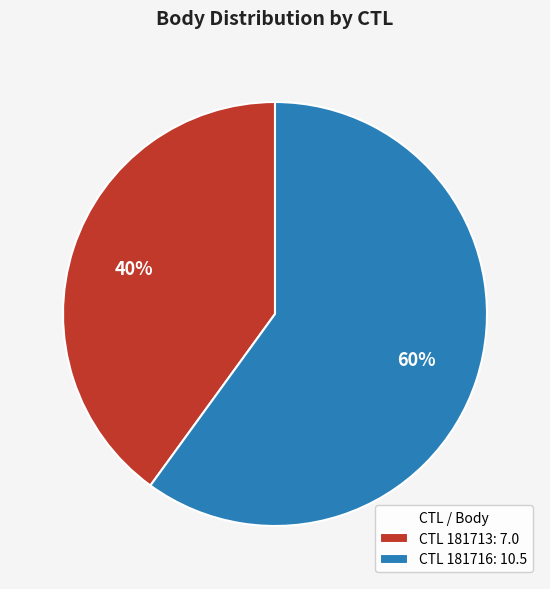

Combined, do CTL 181716: 10.5 and CTL 181713: 7.0 account for over 50%?

Yes